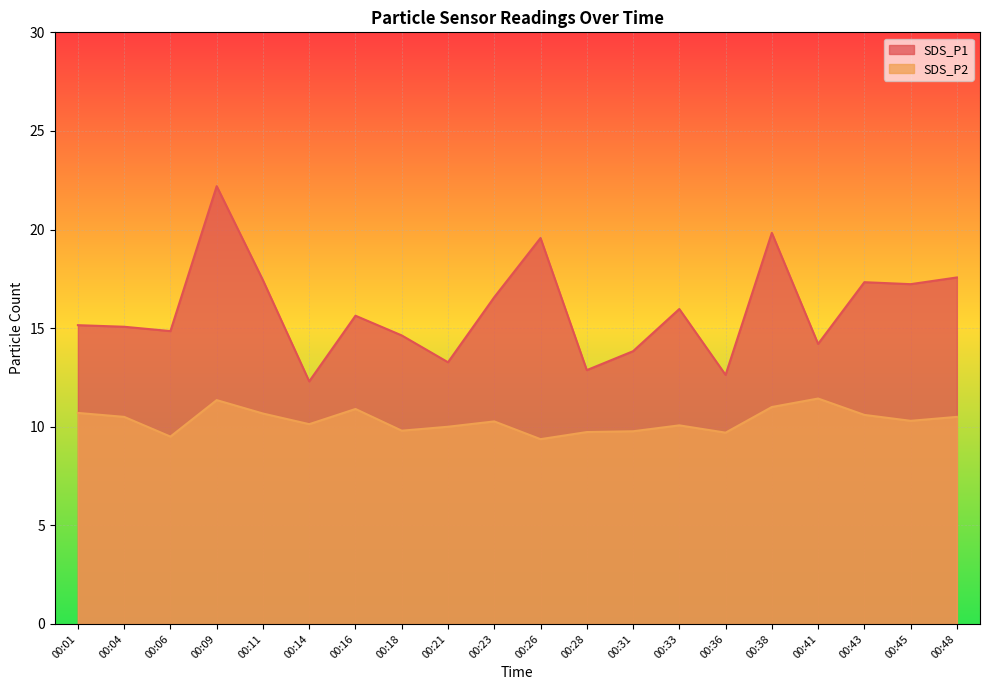

The SDS_P2 series shows 17.3 at 00:38. True or false?

False